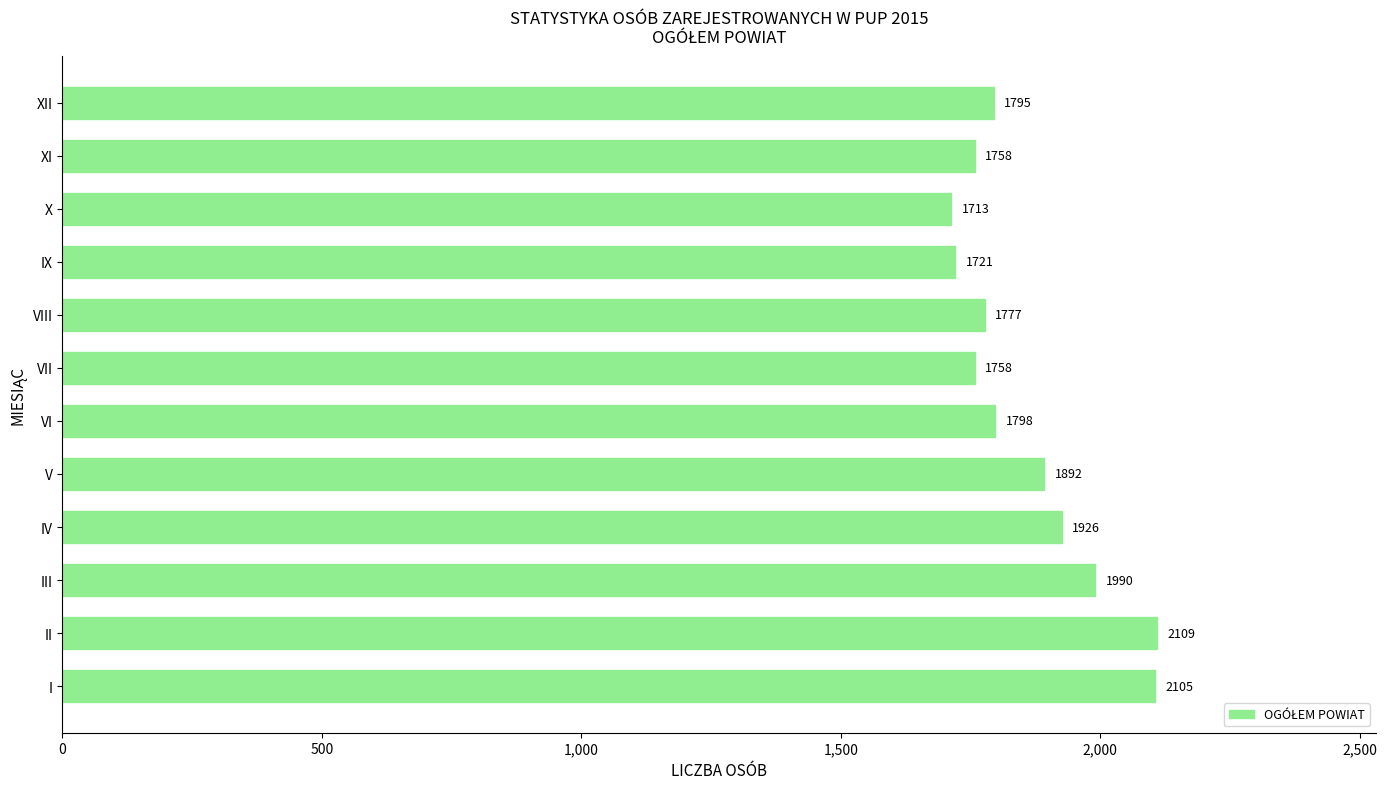

Reading bottom to top, what are all the values shown in this chart?

I=2105	II=2109	III=1990	IV=1926	V=1892	VI=1798	VII=1758	VIII=1777	IX=1721	X=1713	XI=1758	XII=1795